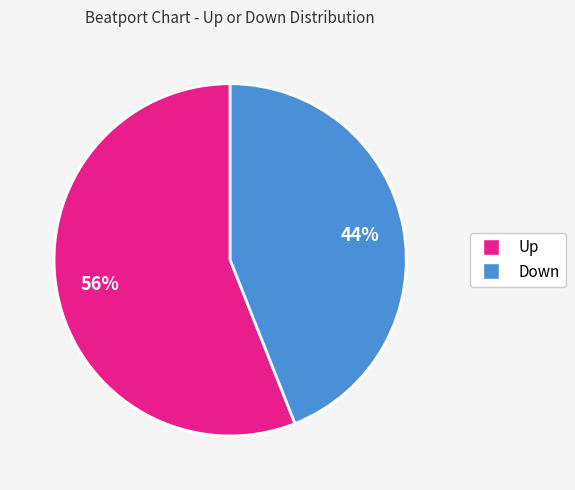

How many slices are in this pie chart?

2